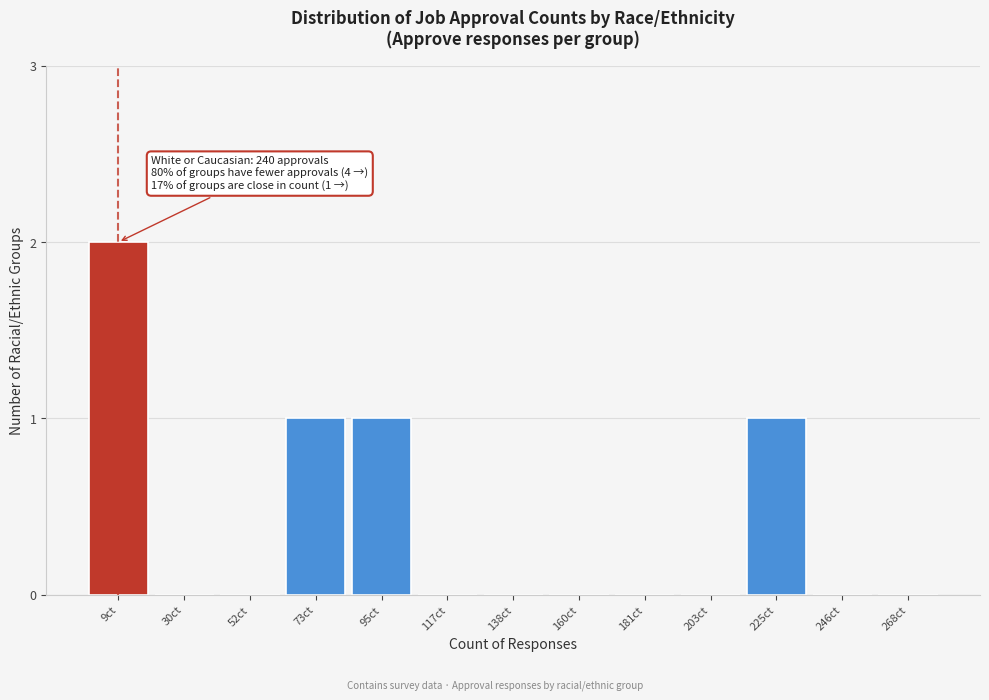

Reading left to right, list all the values displayed in this chart.

9ct=2	30ct=0	52ct=0	73ct=1	95ct=1	117ct=0	138ct=0	160ct=0	181ct=0	203ct=0	225ct=1	246ct=0	268ct=0